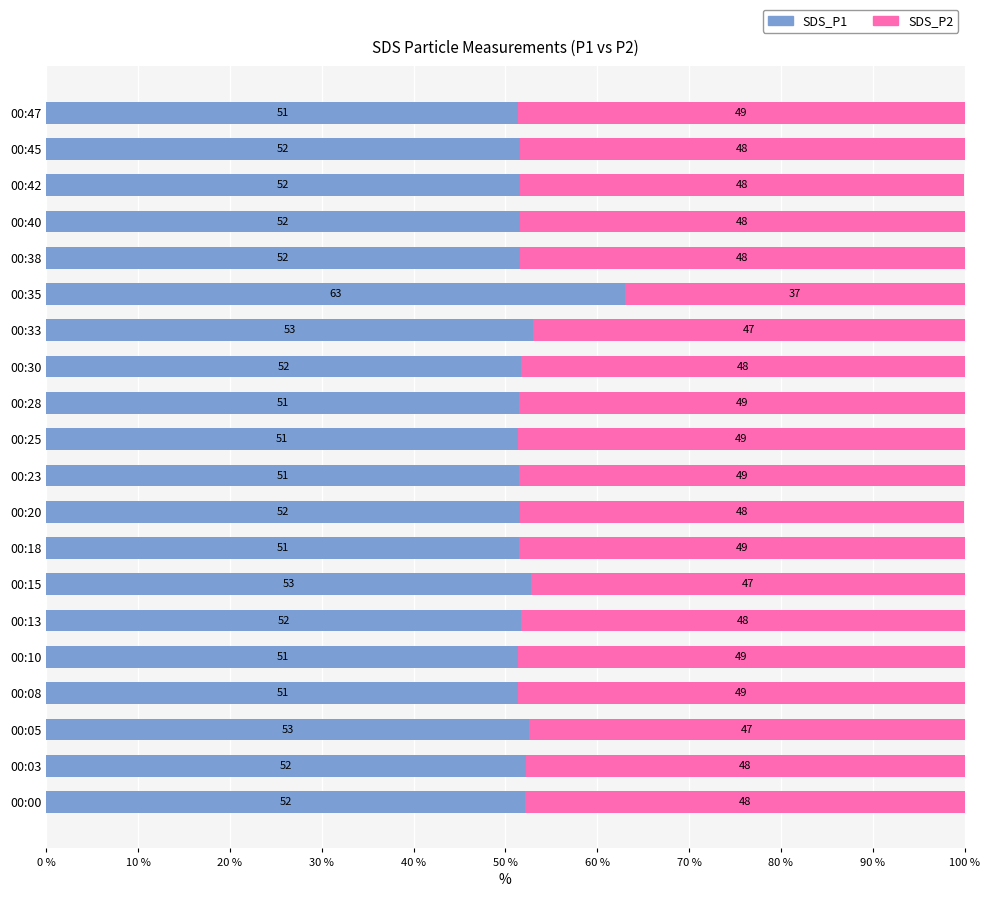

What is the maximum value for SDS_P1?

63.0